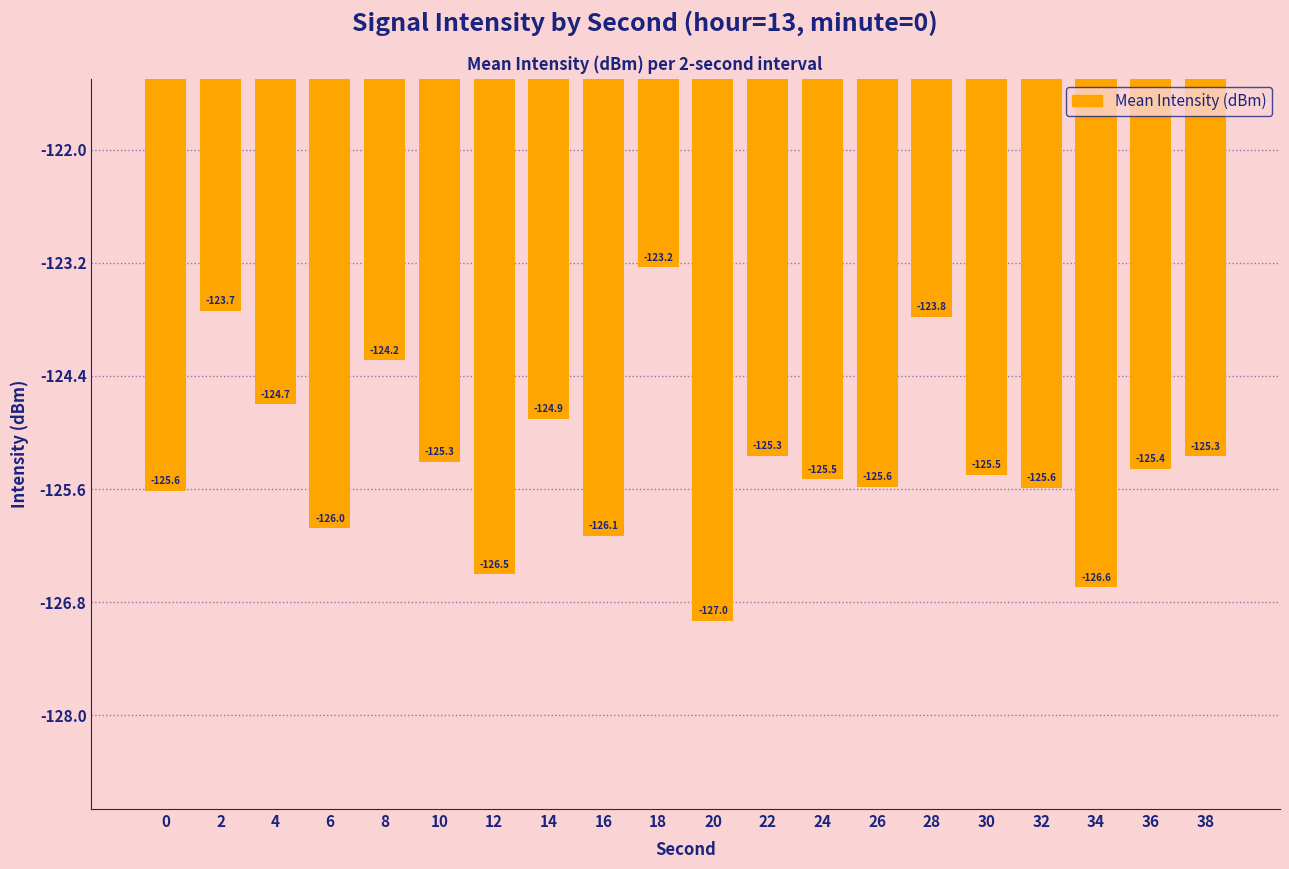

What is the value of the 20th bar from the left?

-125.3